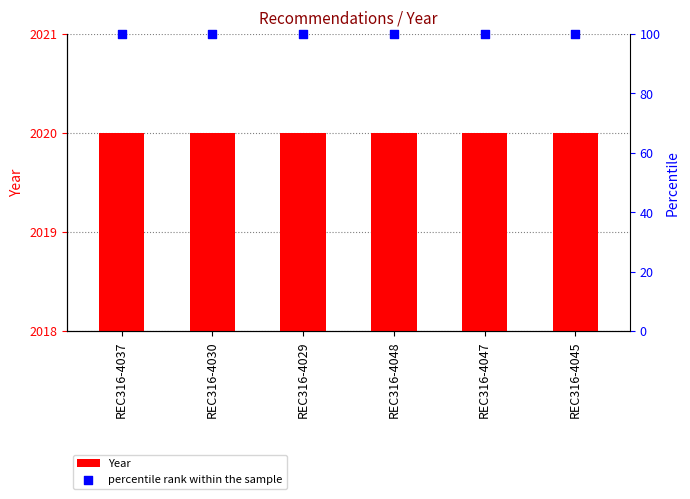

At which category is the sum across all series the highest?

REC316-4037